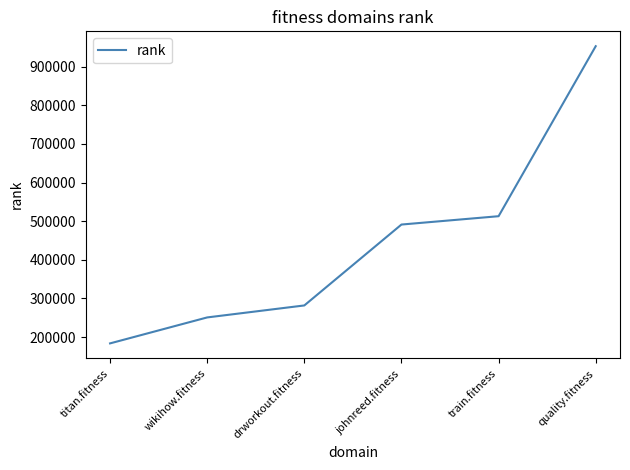

The chart shows a value of 183783 at titan.fitness. True or false?

True